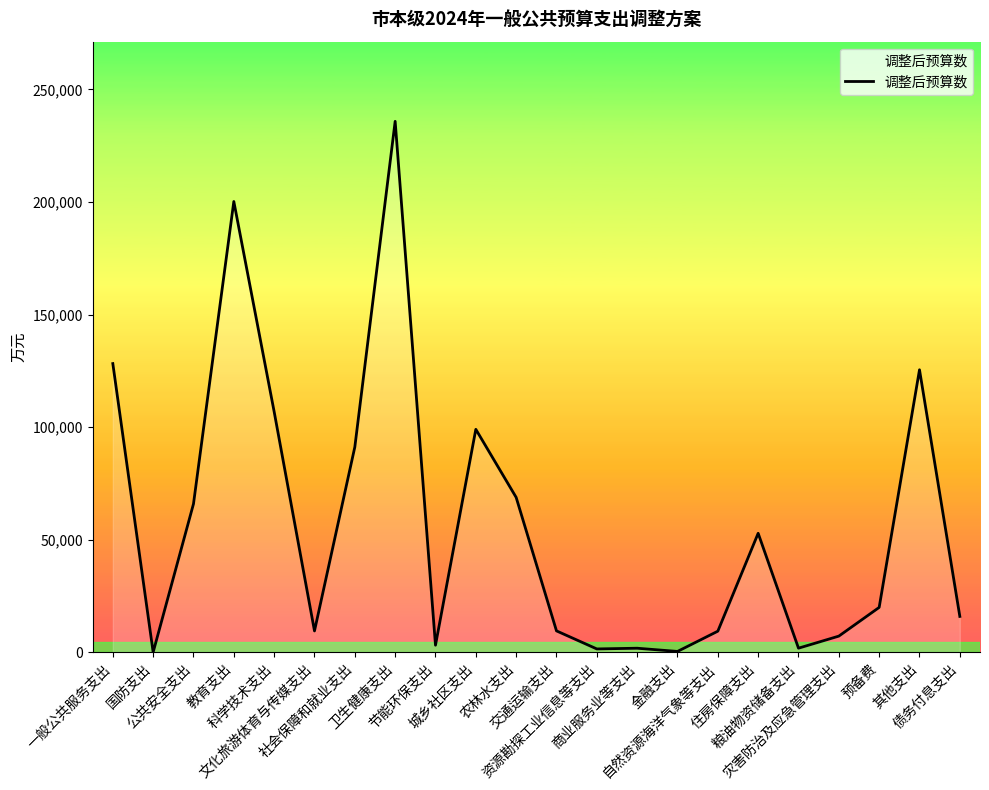

What is the maximum value shown in the chart?

235862